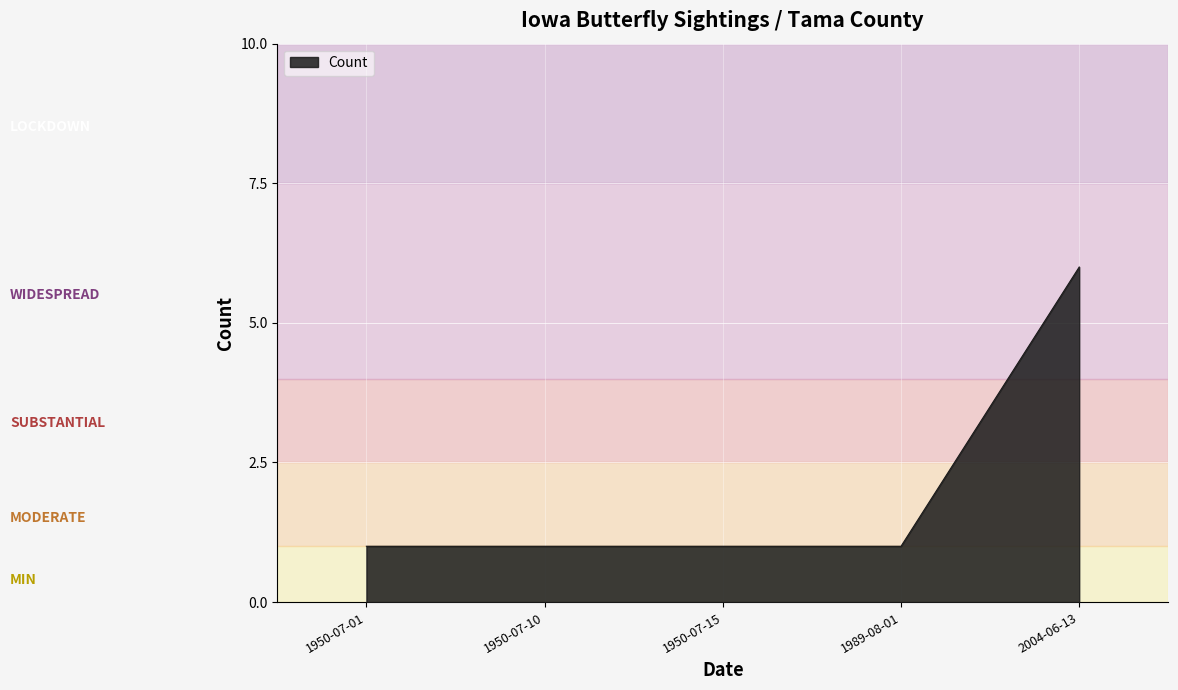

What position from the left is 1950-07-01?

1